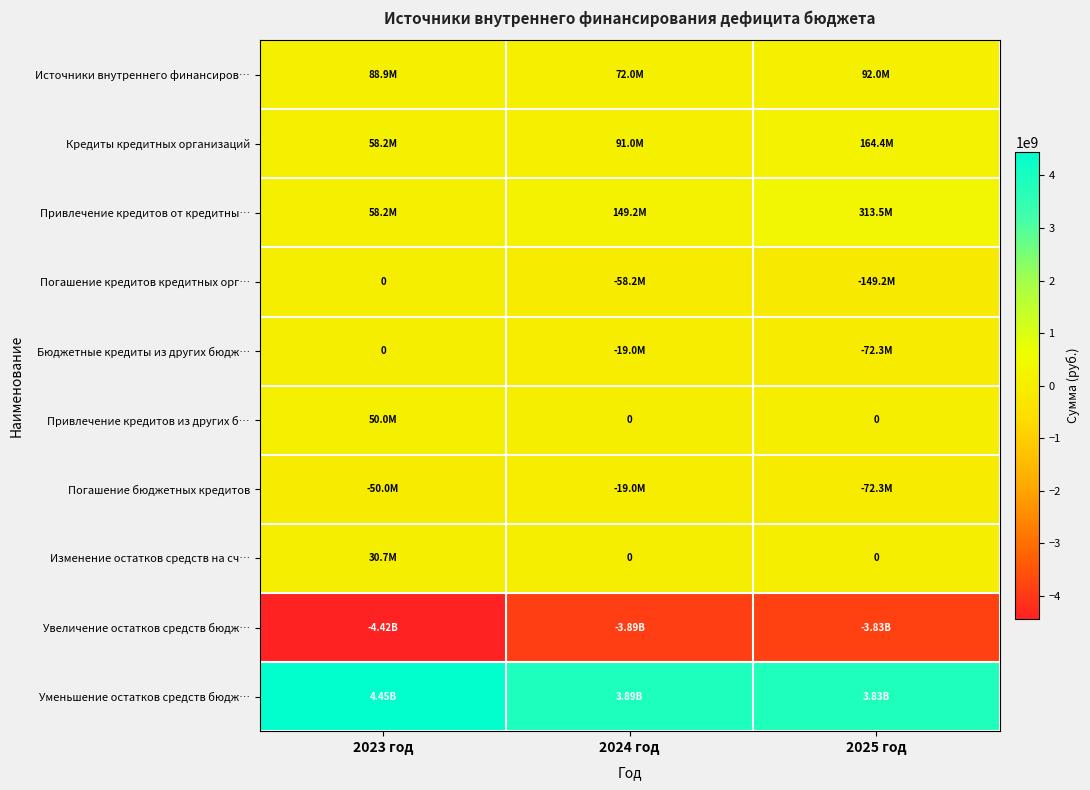

What is the sum of the Источники внутреннего финансиров… values at 2024 год and 2025 год?

164031939.9